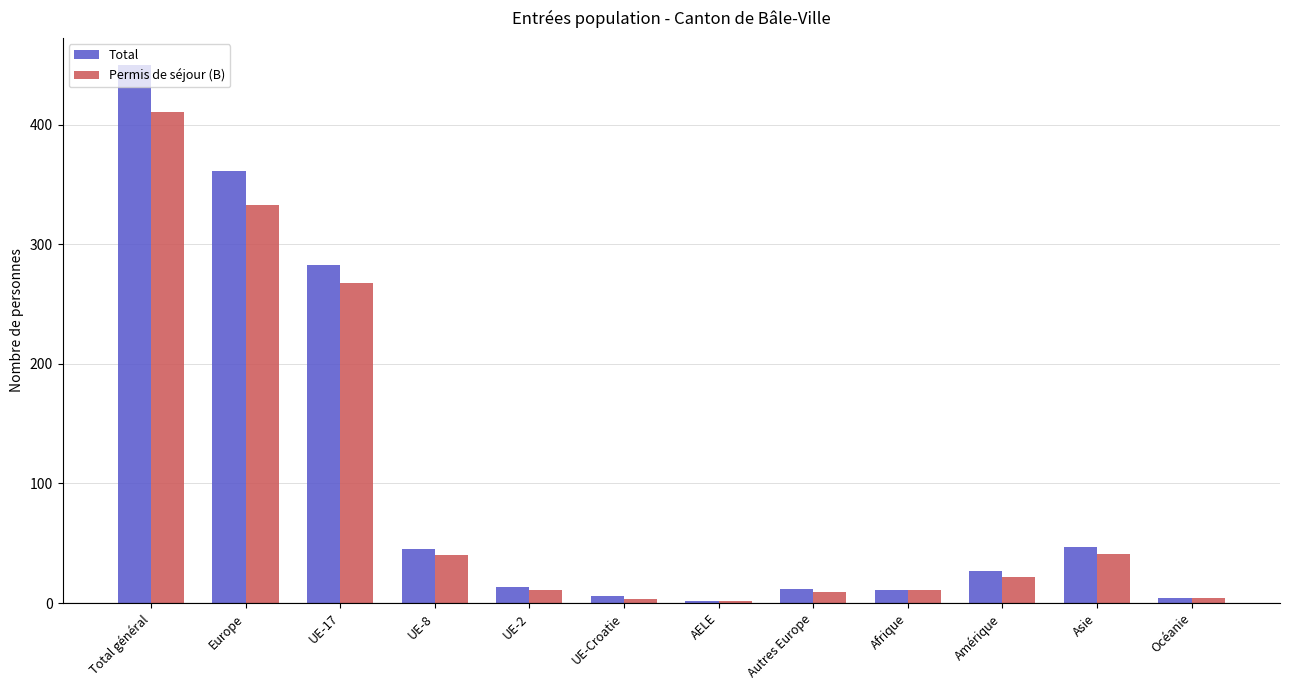

How many bars are there in total?

24